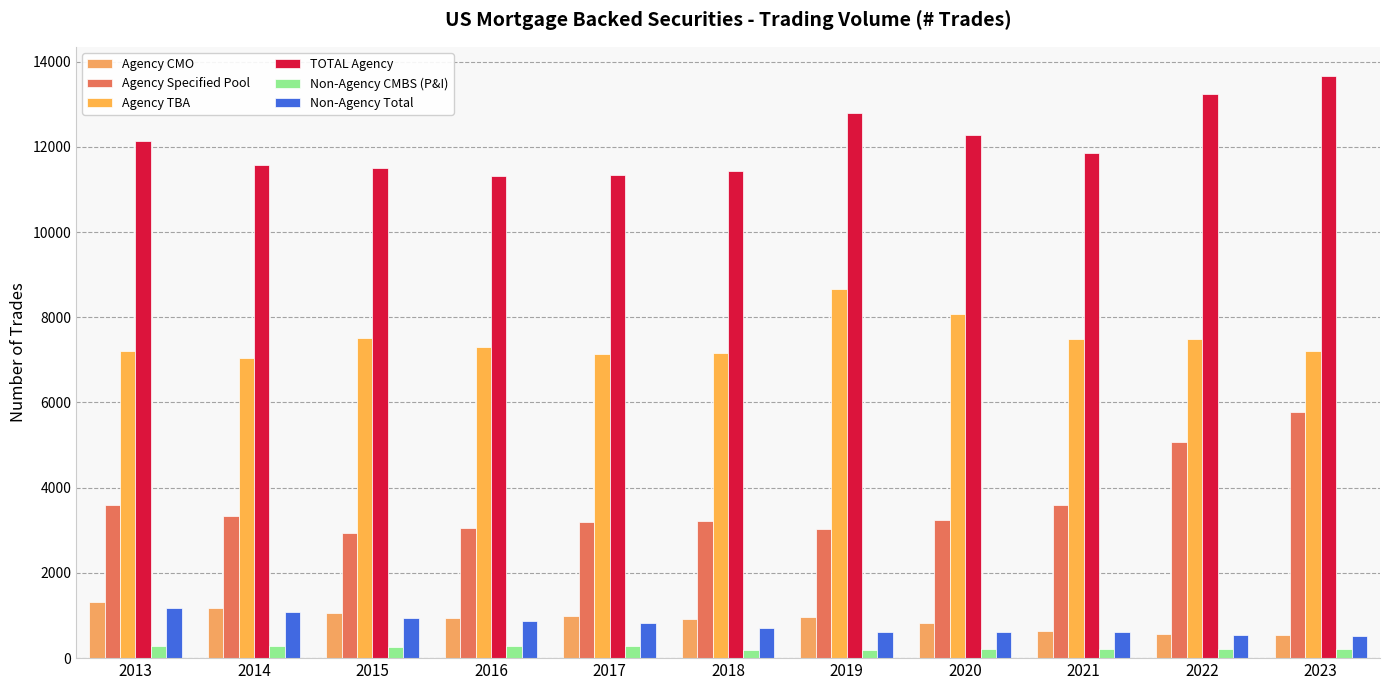

What is the value of the Agency Specified Pool bar at the 7th from the left?

3026.1